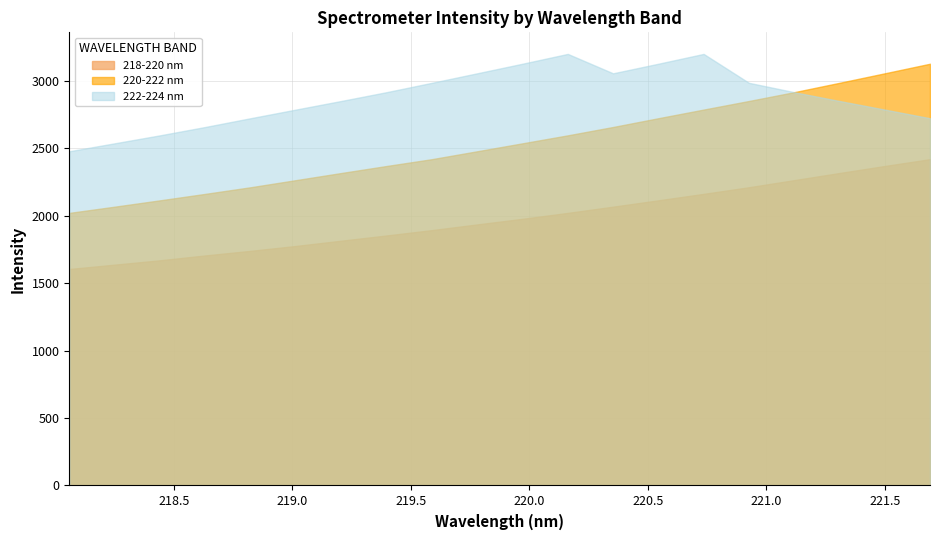

How many values in the 220-222 nm series exceed 2535?

10